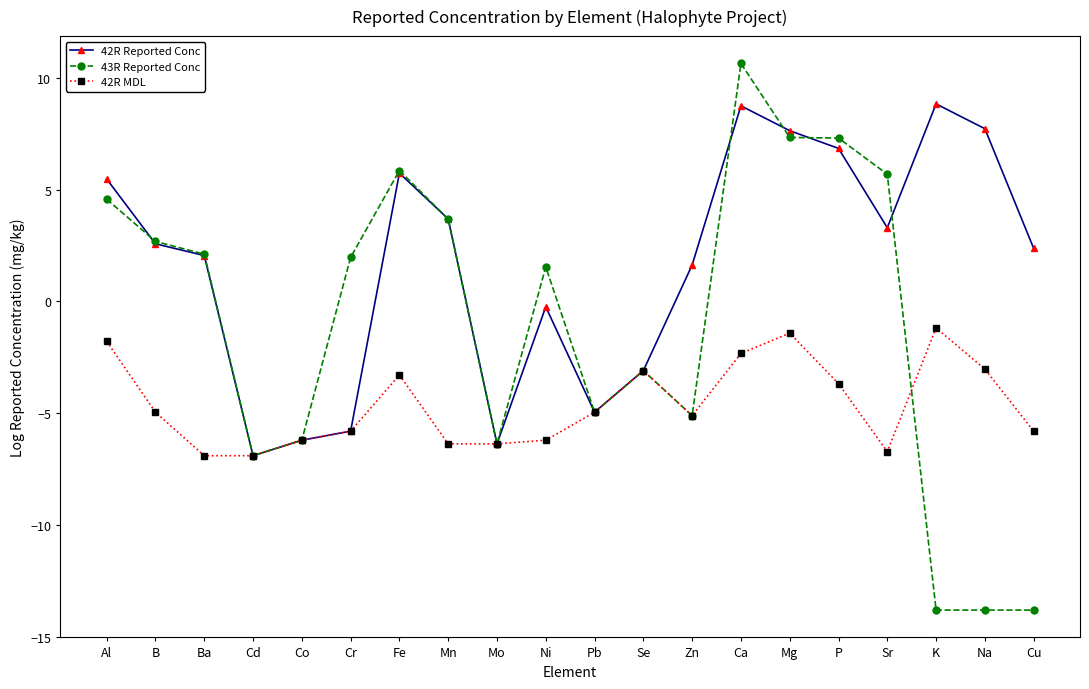

What is the label of the 11th point from the left?

Pb